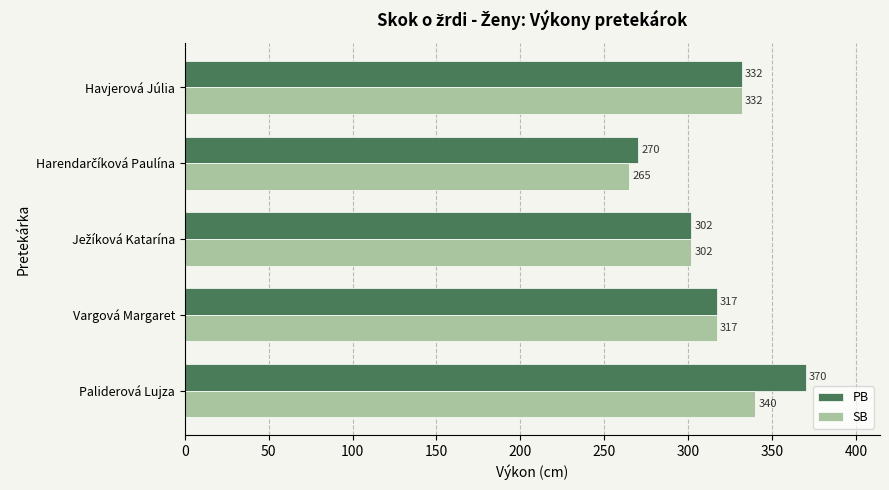

The SB series shows 152 at Havjerová Júlia. True or false?

False